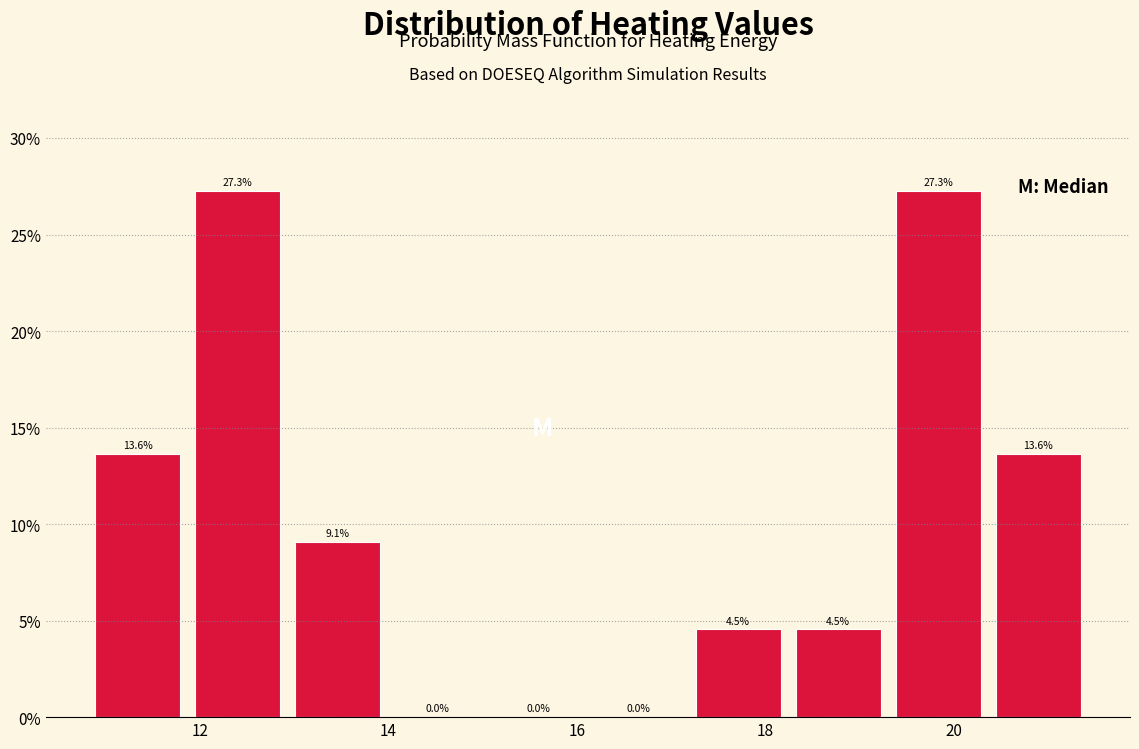

Reading left to right, transcribe this chart: for each bar, give the range it covers on the x-axis and its height. The bar edges are not printed on the chart, so give them approximately, as read against the axis.

10.8 to 11.8: 13.6
11.8 to 13.0: 27.3
13.0 to 14.0: 9.1
14.0 to 15.0: 0.0
15.0 to 16.2: 0.0
16.2 to 17.2: 0.0
17.2 to 18.2: 4.5
18.2 to 19.4: 4.5
19.4 to 20.4: 27.3
20.4 to 21.4: 13.6